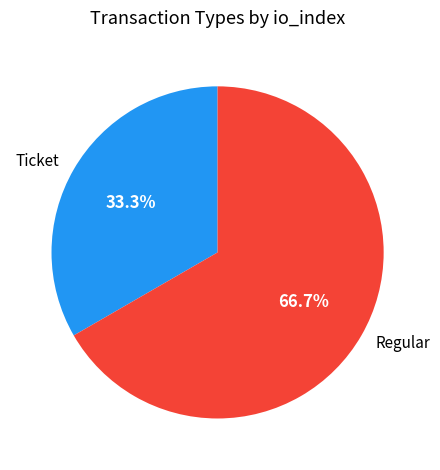

To the nearest percent, what is the combined percentage of Regular and Ticket?

100%